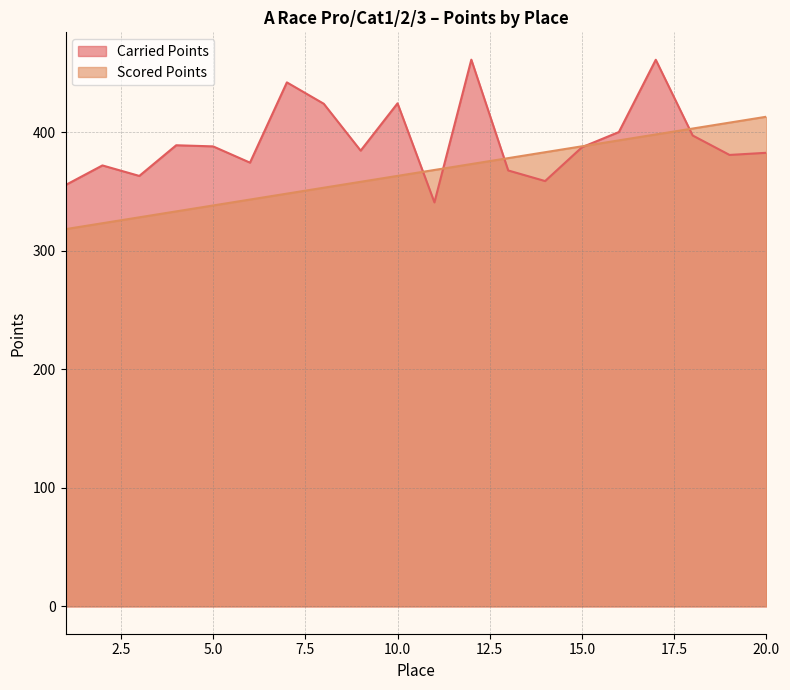

How many lines are shown in the chart?

2